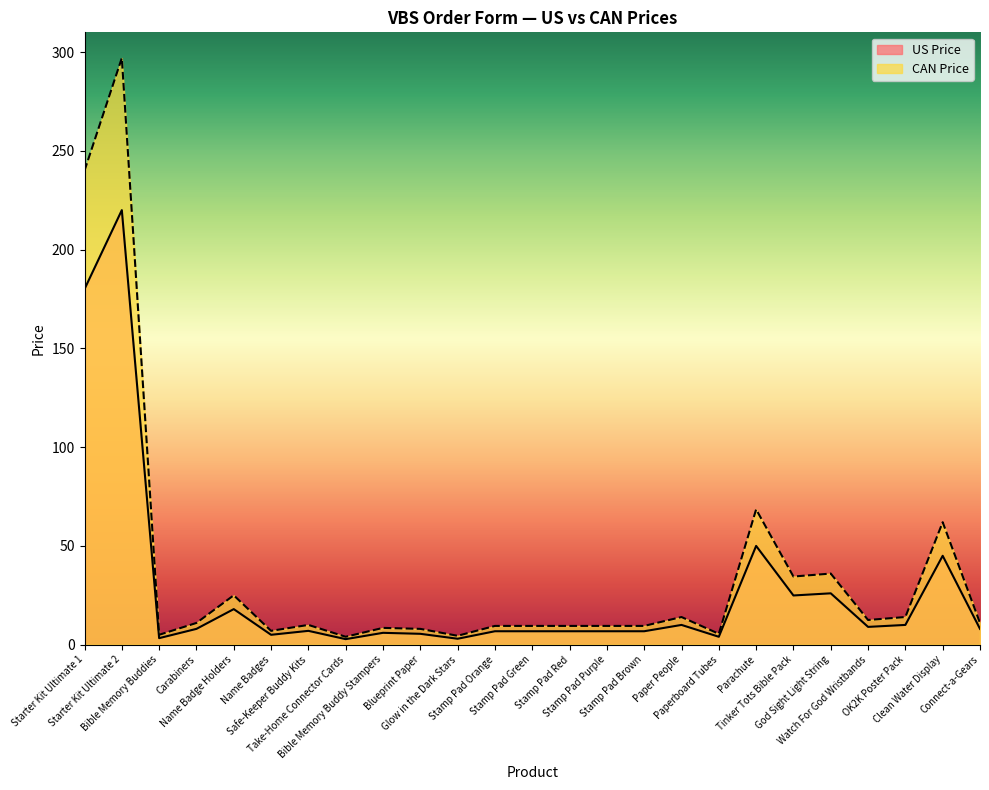

Which series changed the most between Stamp Pad Orange and Clean Water Display?

CAN Price